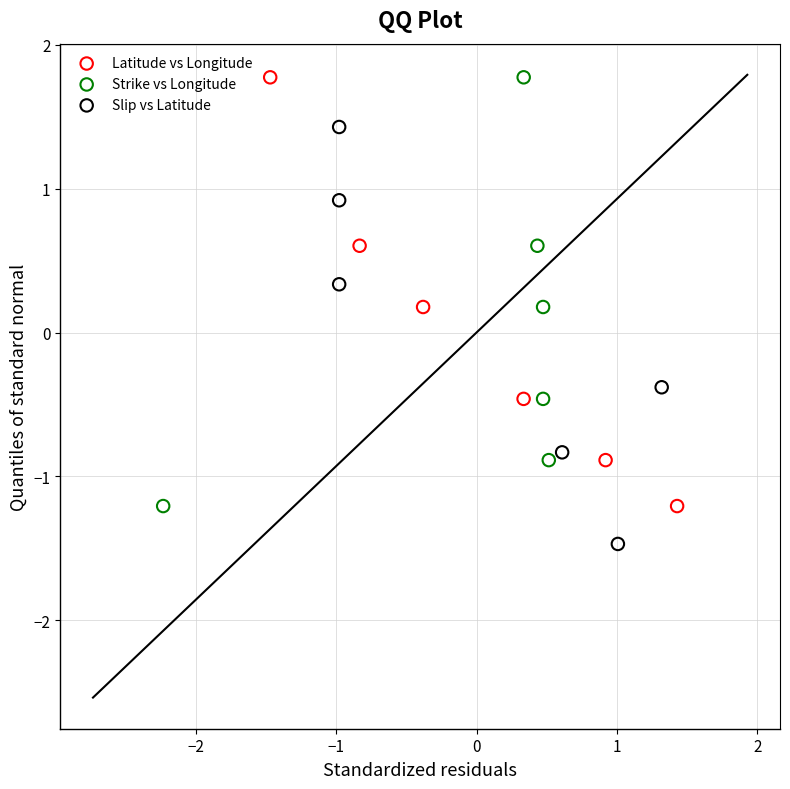

Which series contains the lowest Y value?

Slip vs Latitude